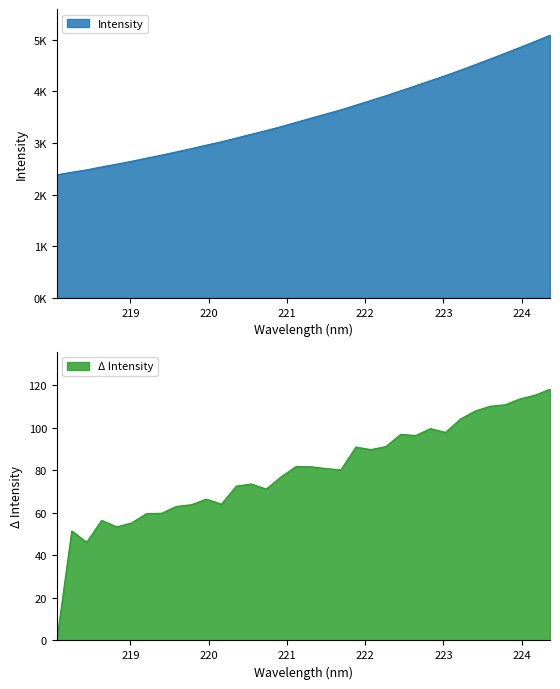

Read the value at 218.6332.

2536.9